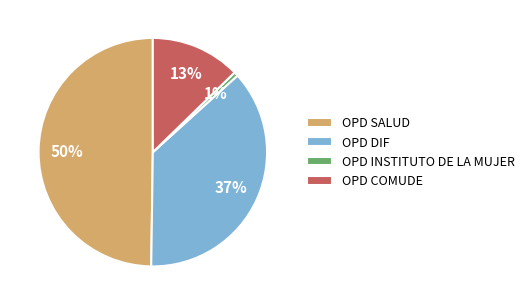

Which has a higher value, OPD INSTITUTO DE LA MUJER or OPD COMUDE?

OPD COMUDE